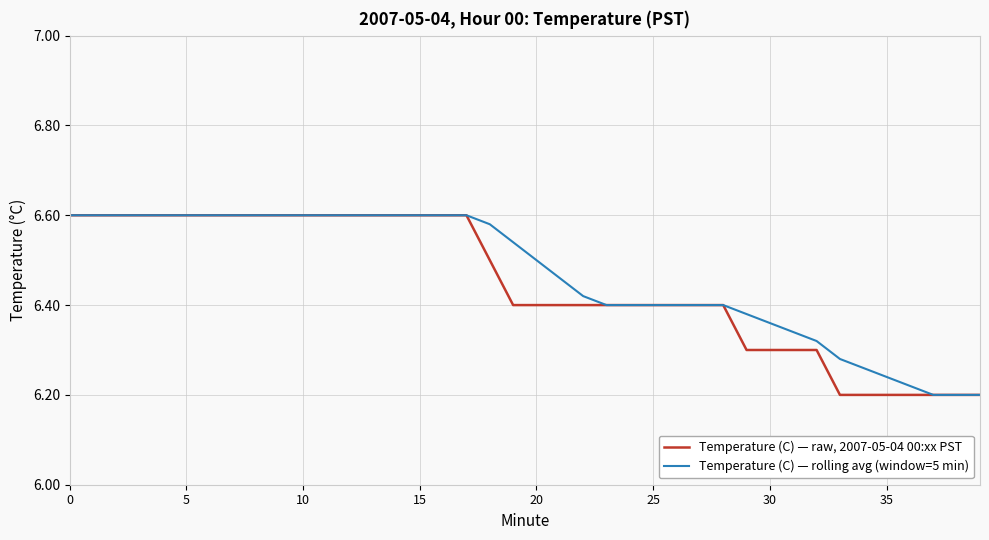

Rank the series by their average value, from highest to lowest.

Temperature (C) — rolling avg (window=5 min), Temperature (C) — raw, 2007-05-04 00:xx PST